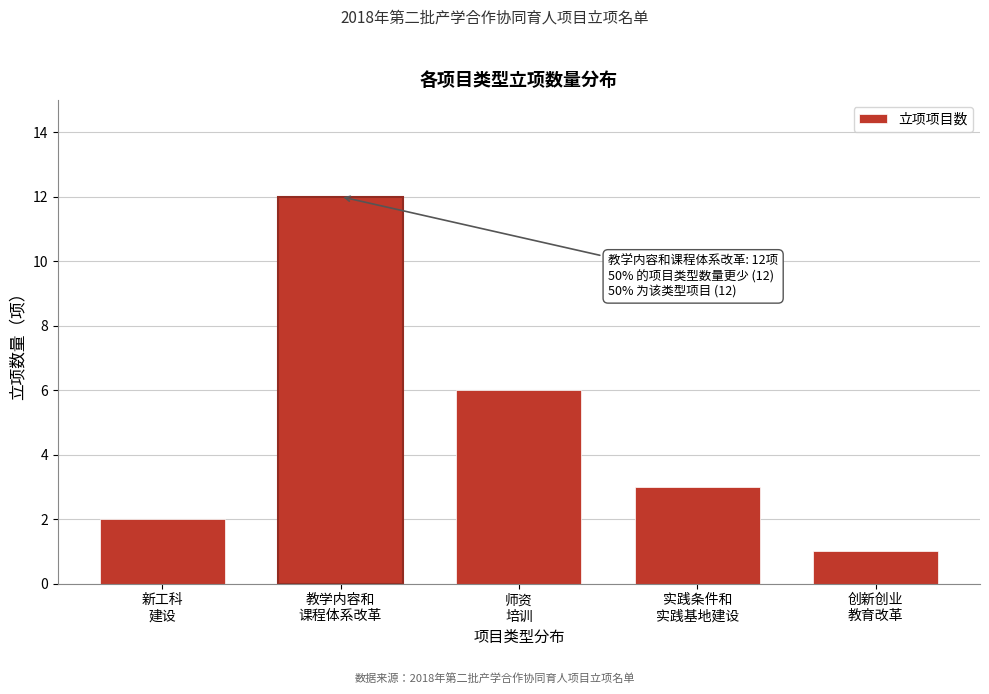

Reading left to right, transcribe all the data shown in this chart.

2	12	6	3	1